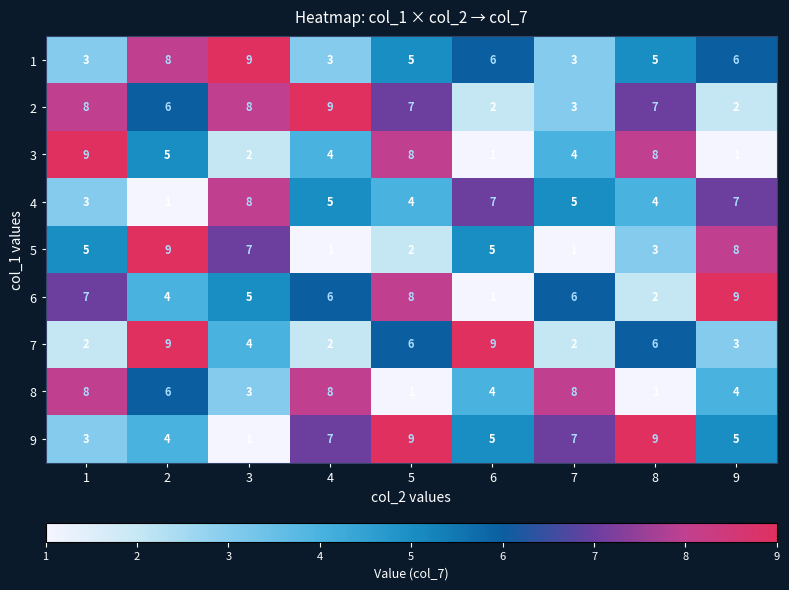

What is the highest value of the 9 series?

9